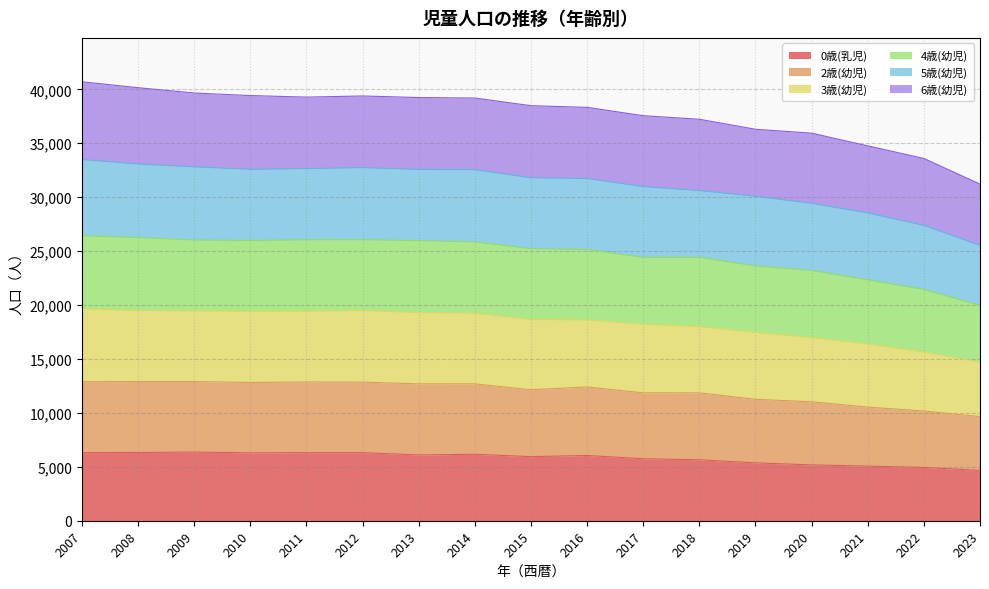

Does the chart have visible grid lines?

Yes